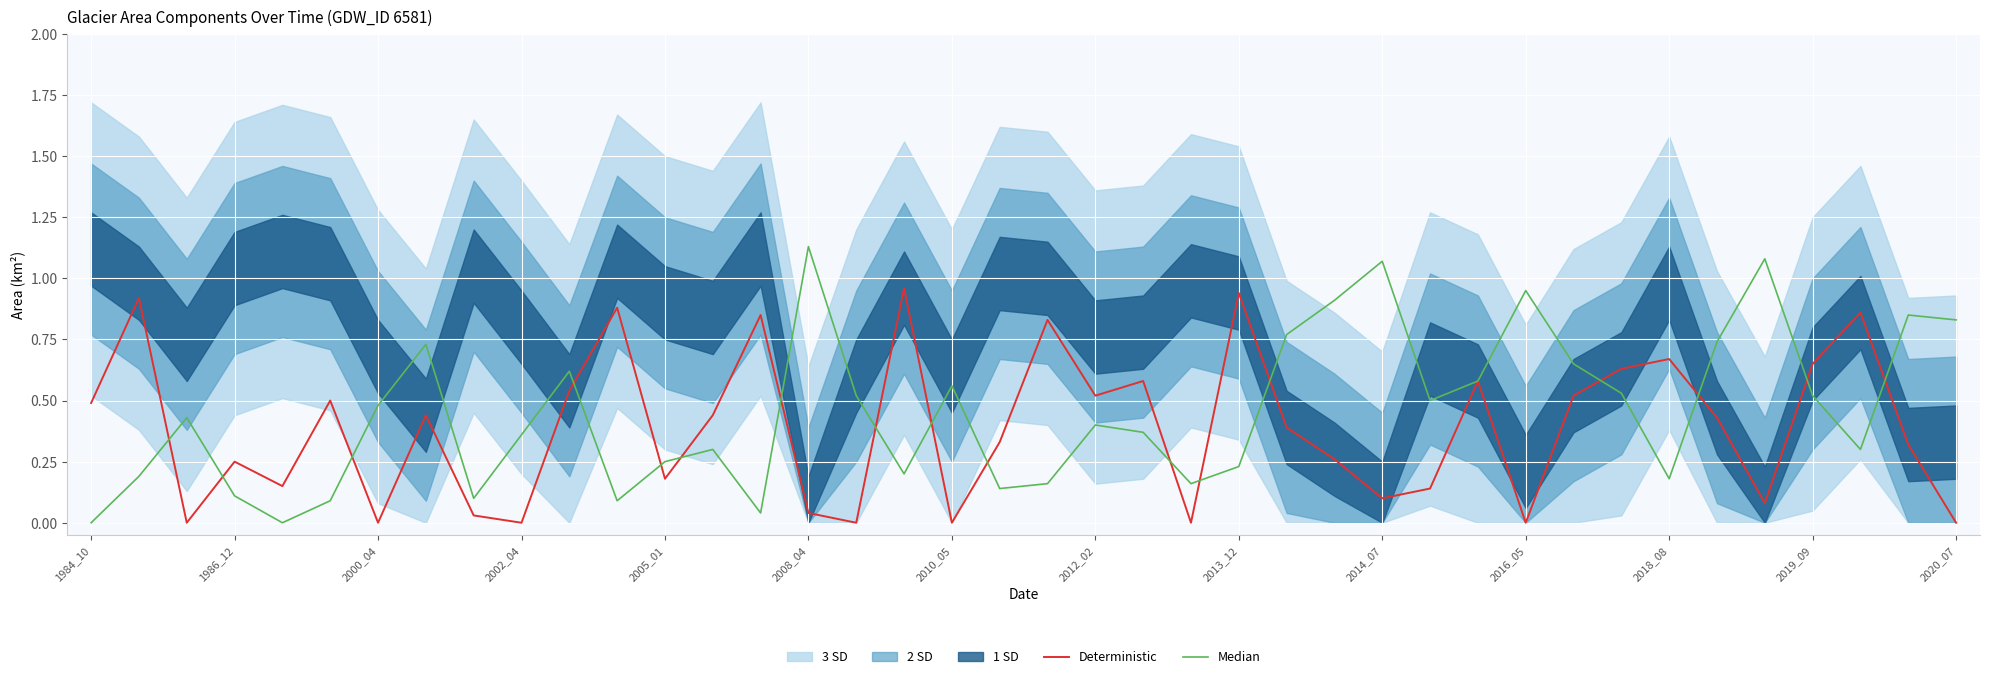

The value of Deterministic at 2013_12 is 0.3. True or false?

False